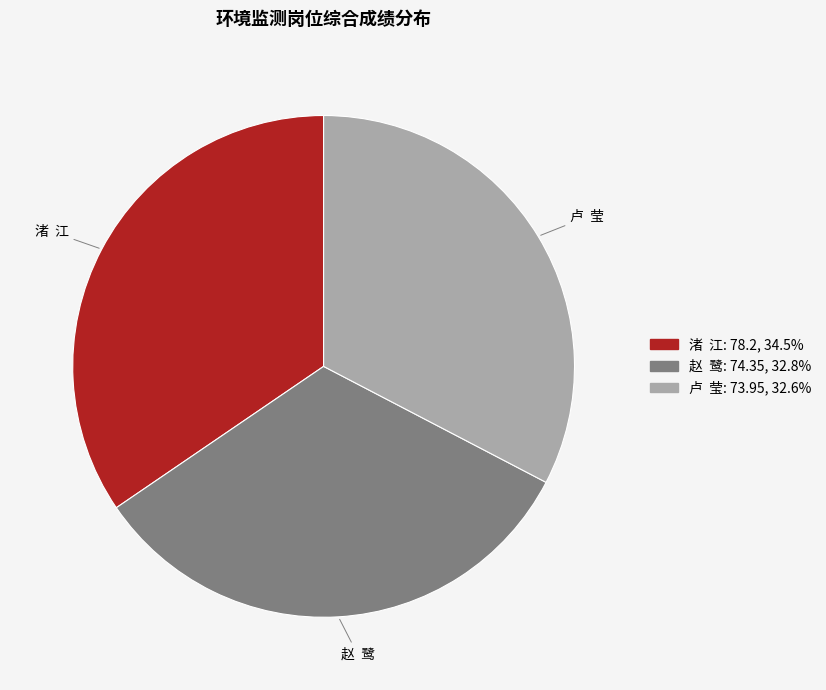

How many segments does this pie chart have?

3